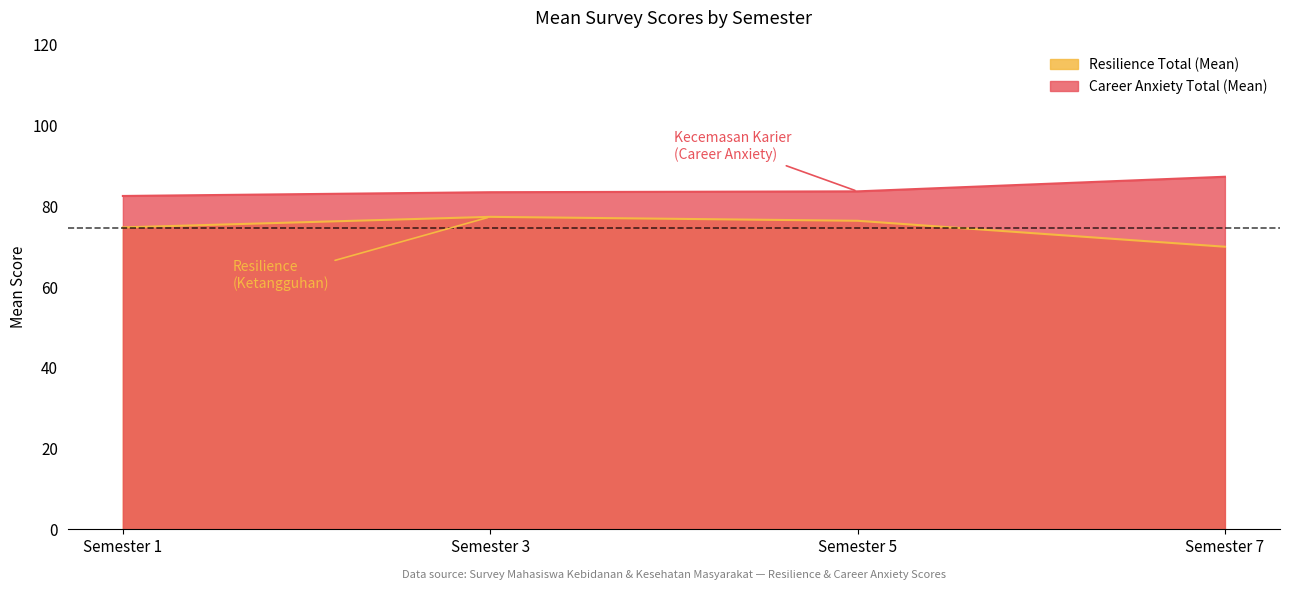

Which series has the largest total across all categories?

Career Anxiety Total (Mean)